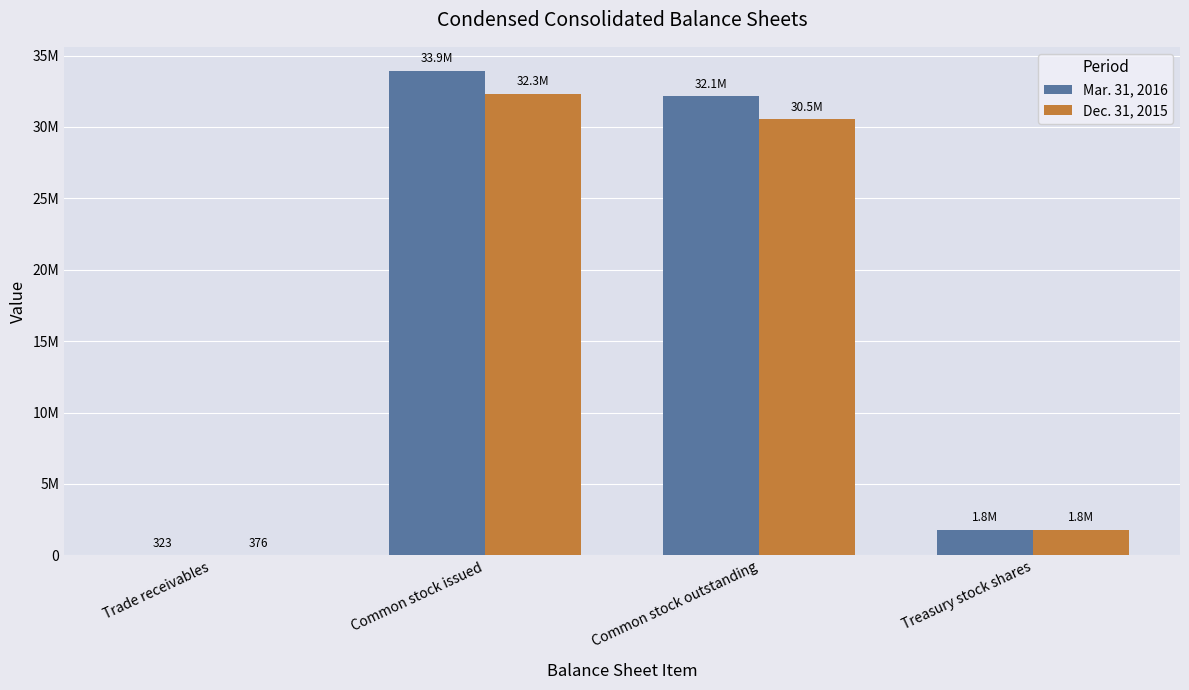

What is the difference between the highest and lowest values at Common stock outstanding?

1606000